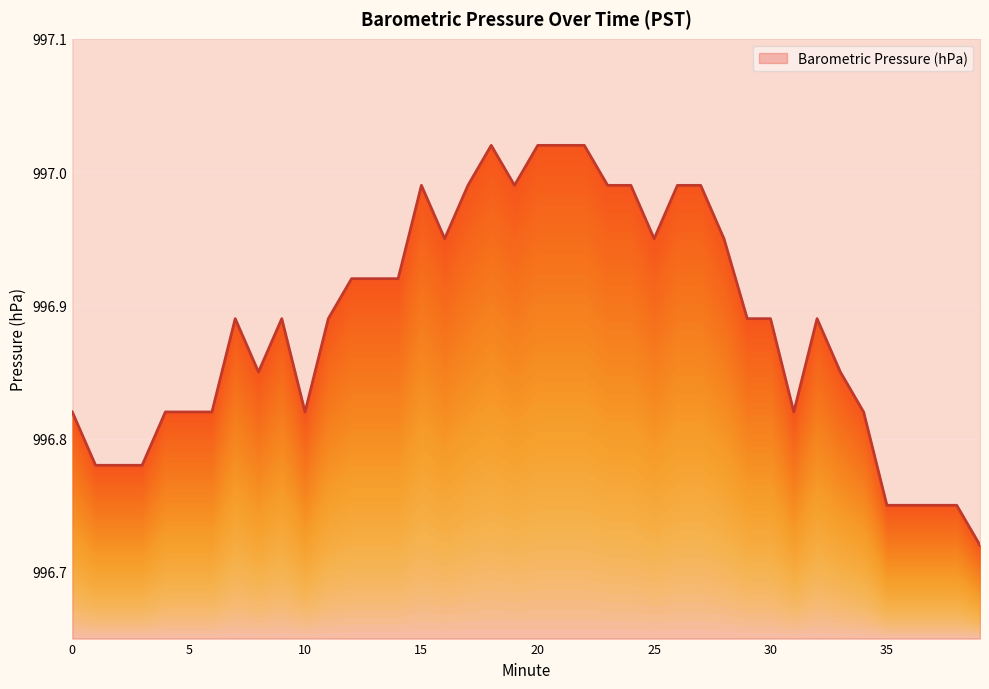

Which category has the highest value across all series?

18